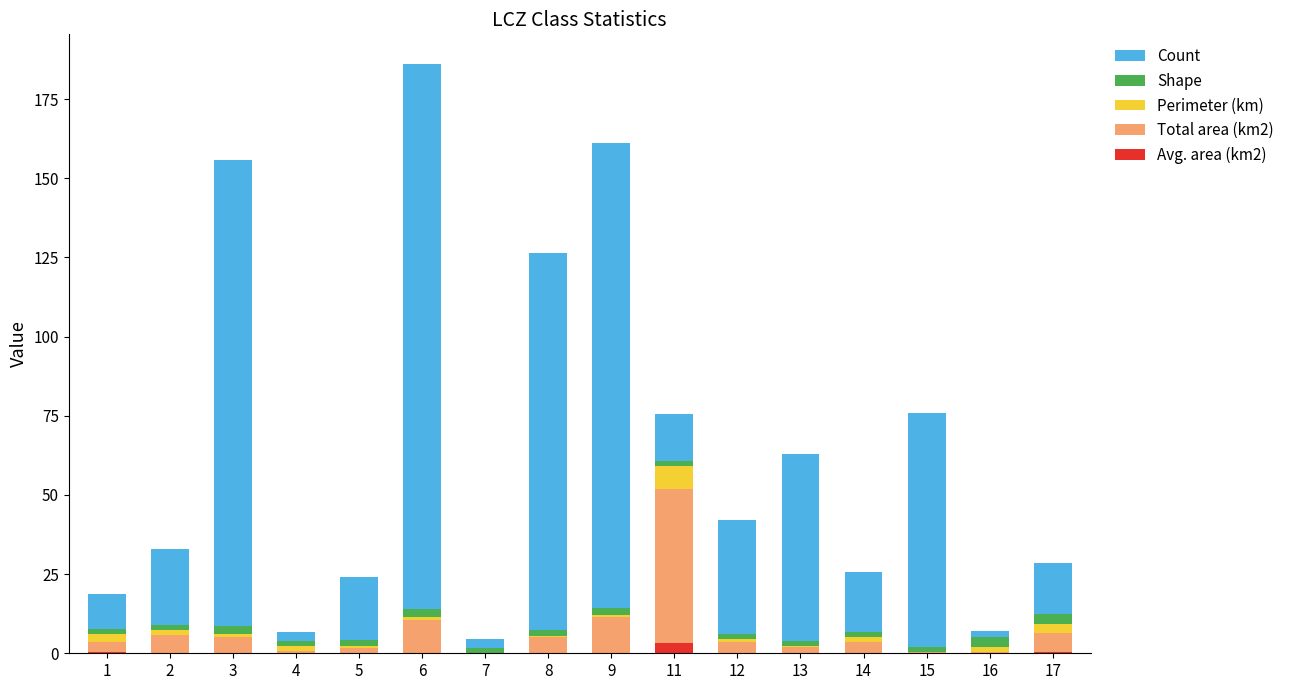

Are the bars grouped side by side (vs. stacked)?

No